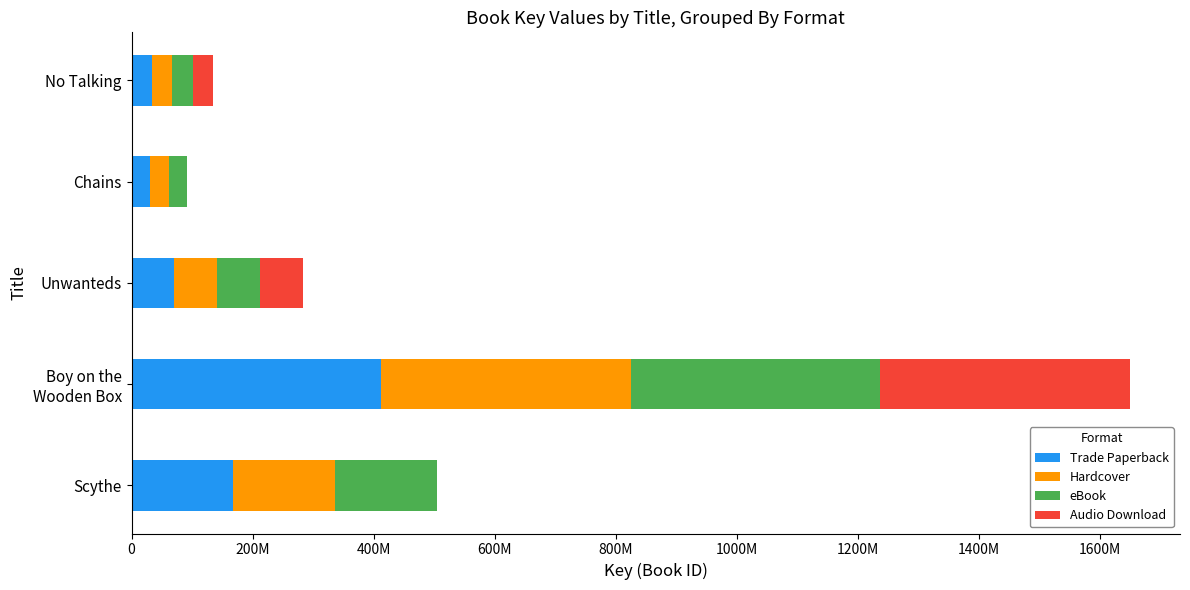

List the series in order of their peak value, lowest first.

Trade Paperback, Hardcover, eBook, Audio Download